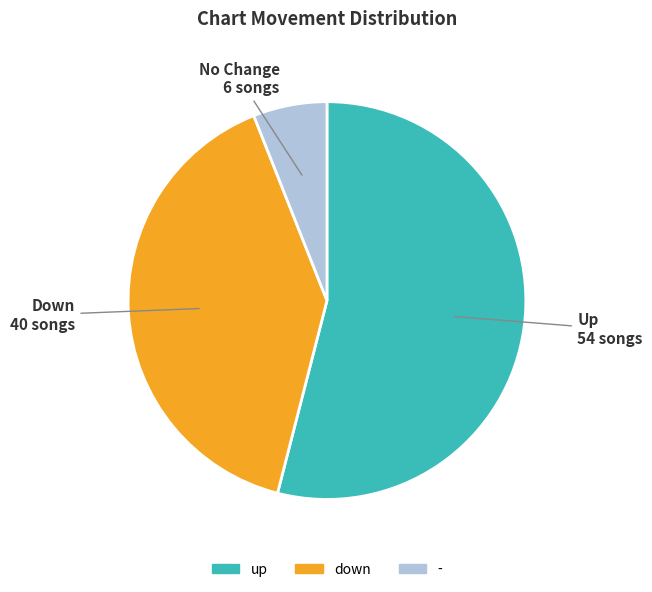

How many segments does this pie chart have?

3